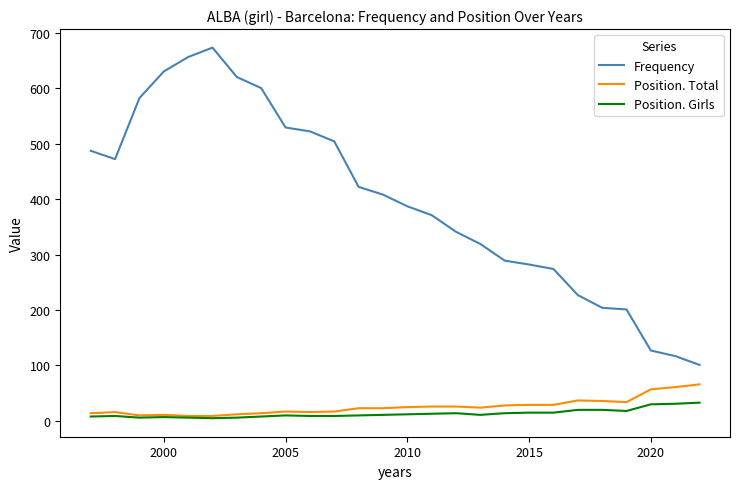

What is the minimum value for Frequency?

101